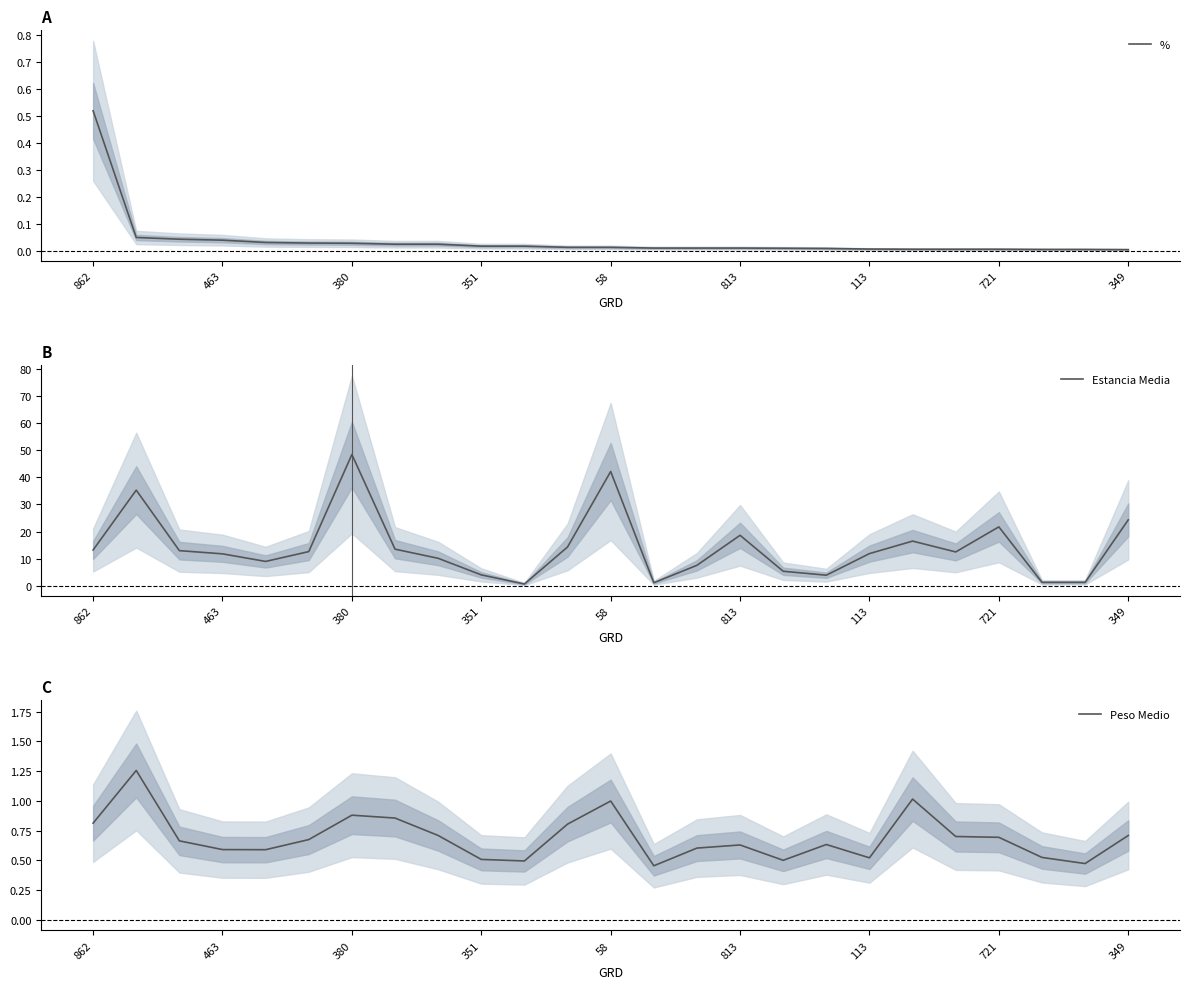

Is it true that Estancia Media equals 32.4 at 349?

False